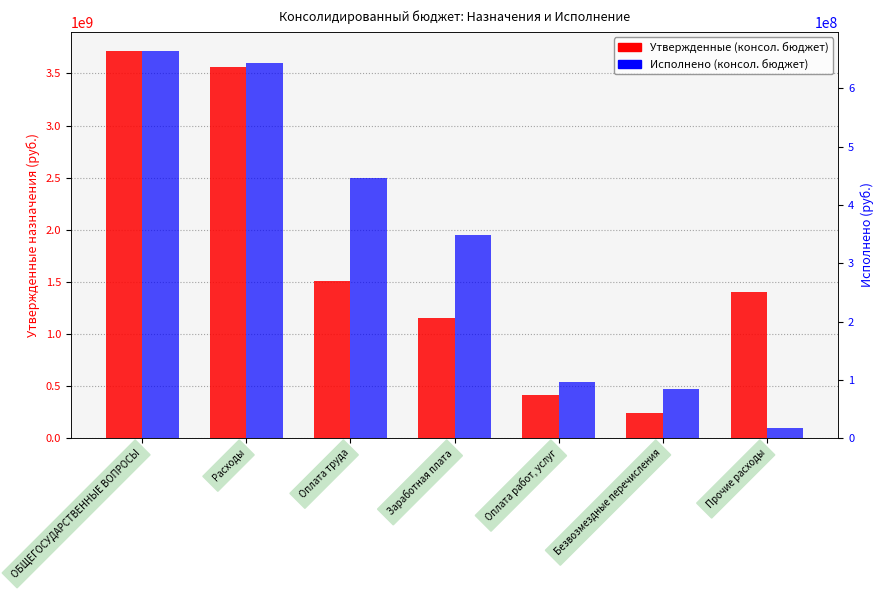

What is the label of the 1st bar from the left?

ОБЩЕГОСУДАРСТВЕННЫЕ ВОПРОСЫ